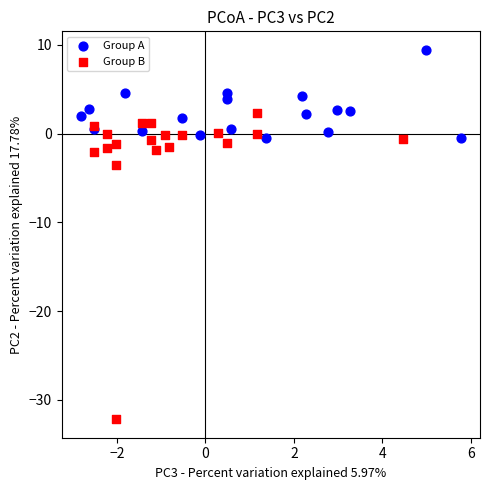

Which series has the widest spread of Y values?

Group B